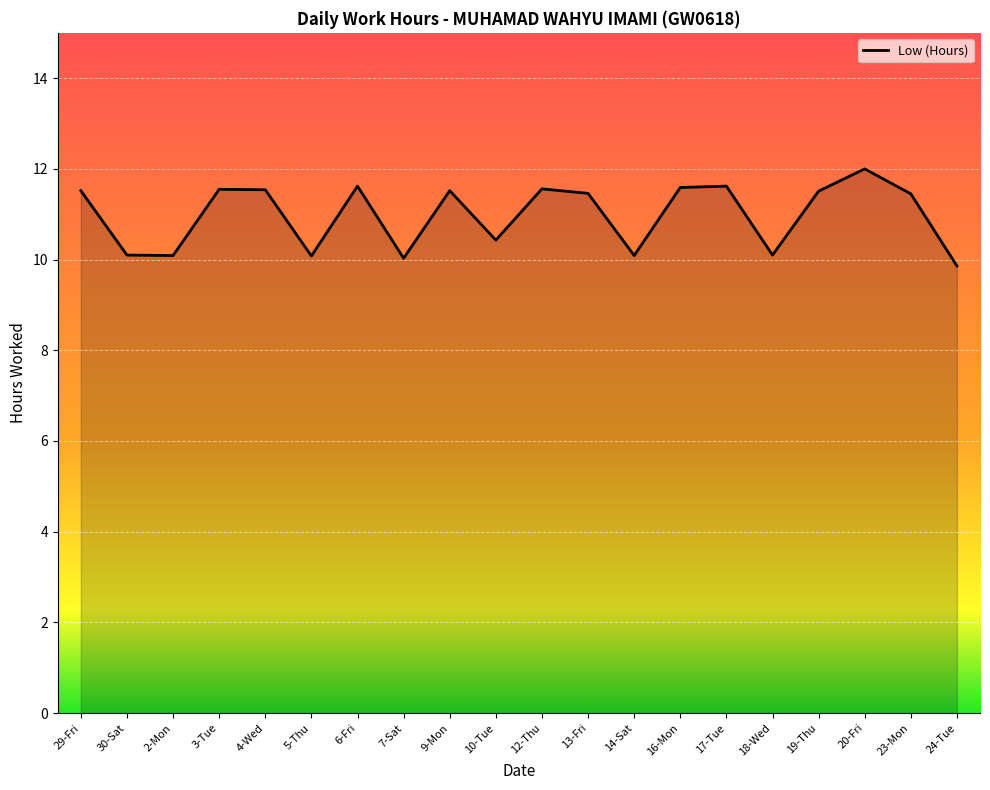

List the labels in order of value, largest first.

20-Fri, 6-Fri, 17-Tue, 16-Mon, 12-Thu, 3-Tue, 4-Wed, 29-Fri, 9-Mon, 19-Thu, 13-Fri, 23-Mon, 10-Tue, 30-Sat, 18-Wed, 2-Mon, 14-Sat, 5-Thu, 7-Sat, 24-Tue